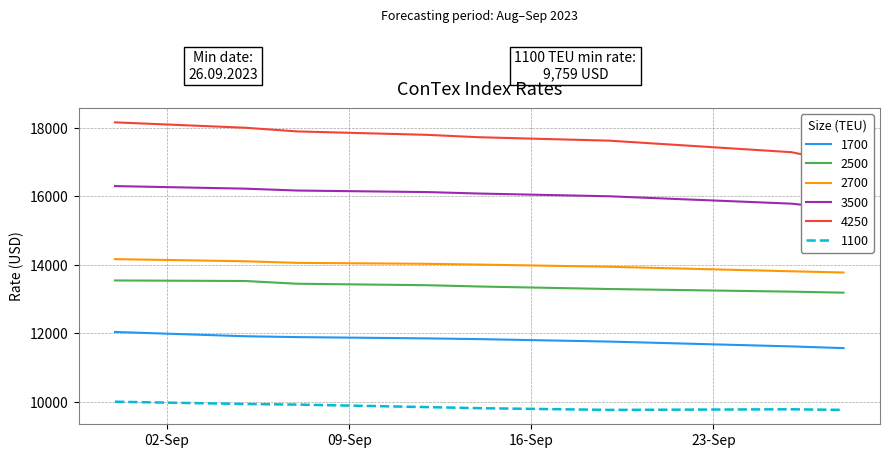

True or false: 1700 and 2500 cross at least once.

False